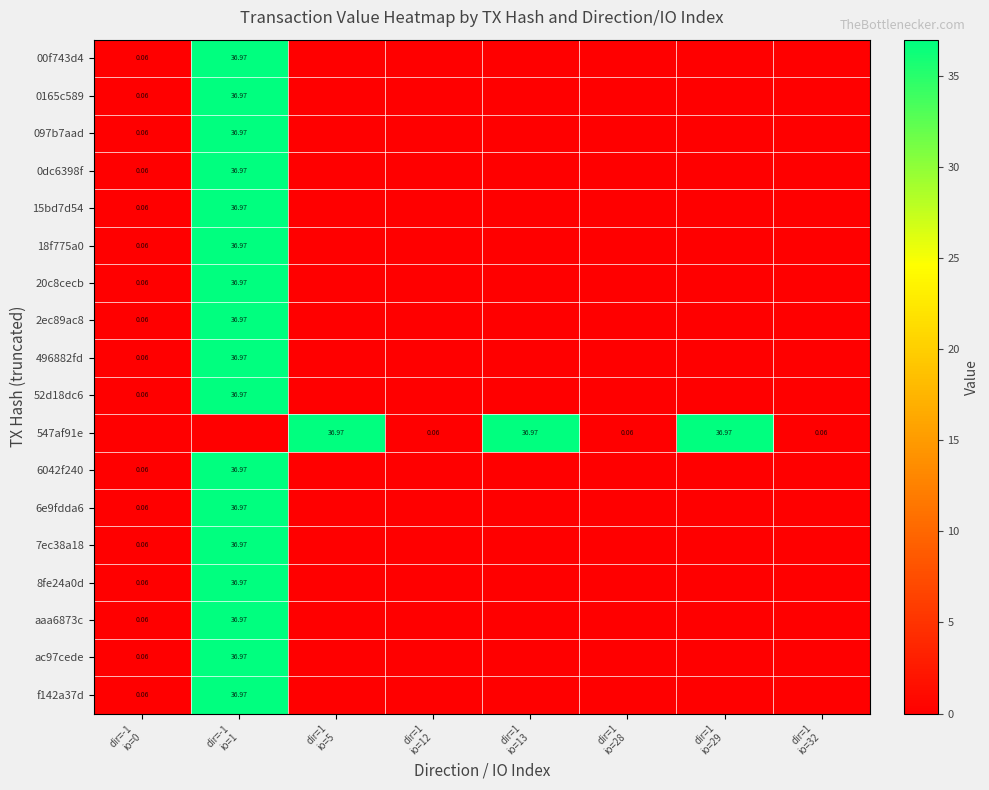

Rank the series at dir=1 io=29 from lowest to highest value.

00f743d4, 0165c589, 097b7aad, 0dc6398f, 15bd7d54, 18f775a0, 20c8cecb, 2ec89ac8, 496882fd, 52d18dc6, 6042f240, 6e9fdda6, 7ec38a18, 8fe24a0d, aaa6873c, ac97cede, f142a37d, 547af91e